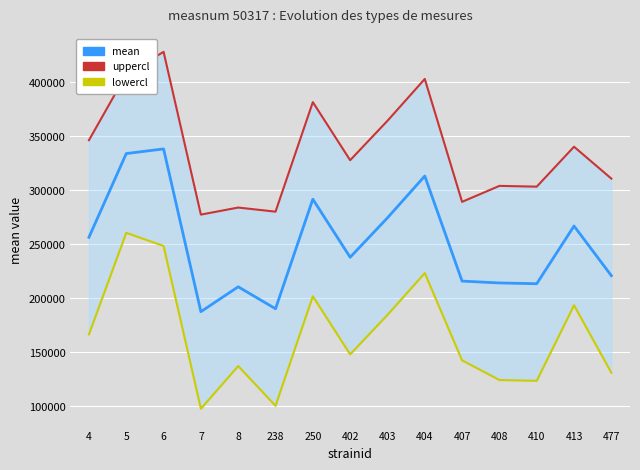

Where is the first local maximum for mean?

6